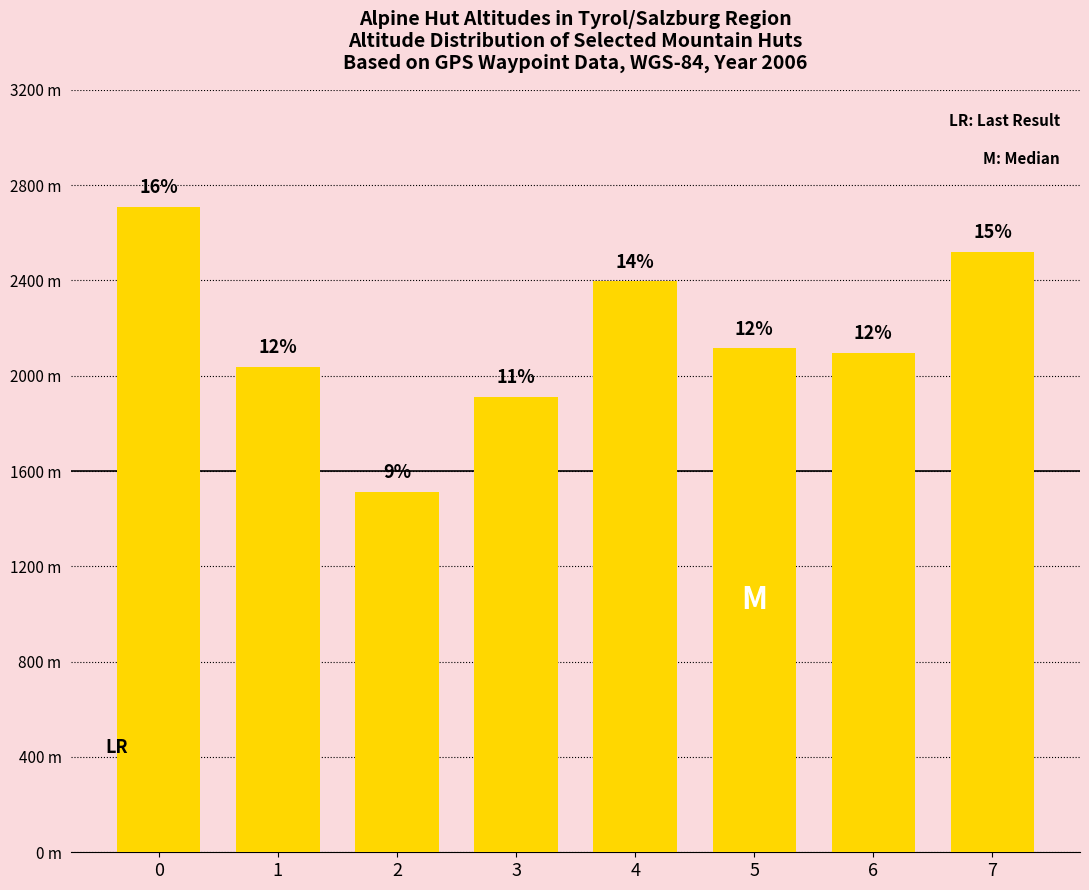

What is the ratio of the value at 1 to the value at 3?

1.1